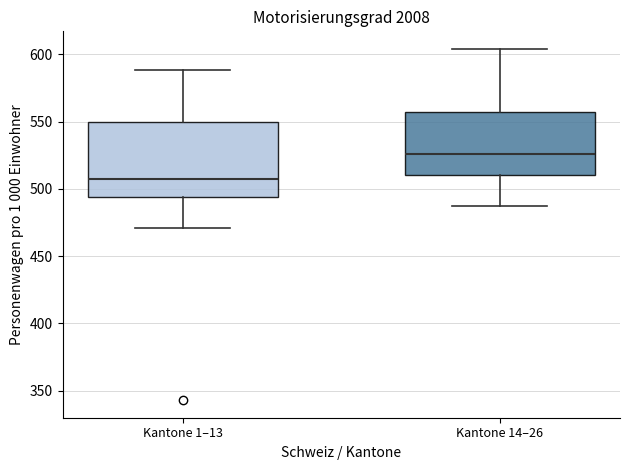

Reading left to right, transcribe this box plot: for each box, give where its median line is, the range the box spans, and where its two whiskers end, as read against the y-axis. The values are not printed on the chart, so give them approximately, as read against the axis.

Kantone 1–13: median 505, box 495 to 550, whiskers 470 to 590
Kantone 14–26: median 525, box 510 to 555, whiskers 485 to 605